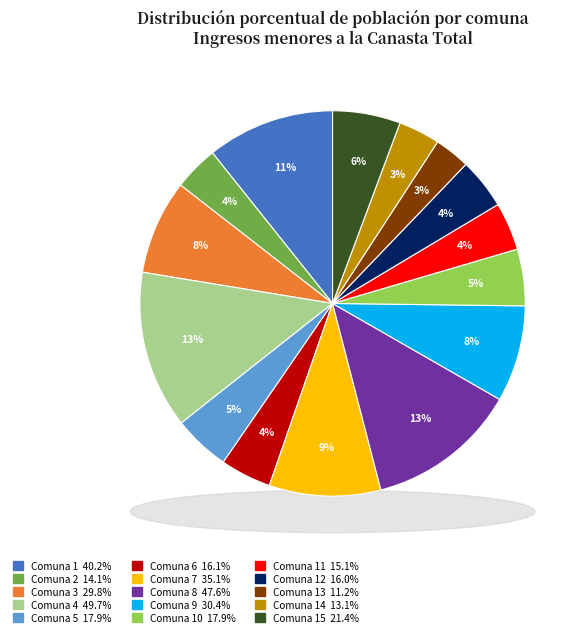

To the nearest percent, what is the combined percentage of 6 and 14?

8%